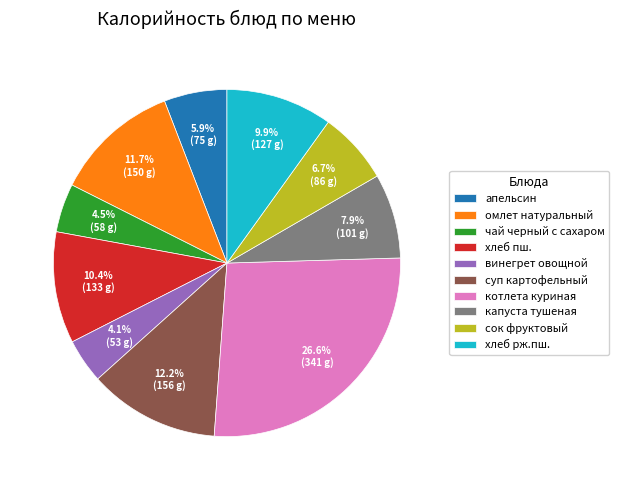

To the nearest percent, what percentage of the pie is суп картофельный?

12%